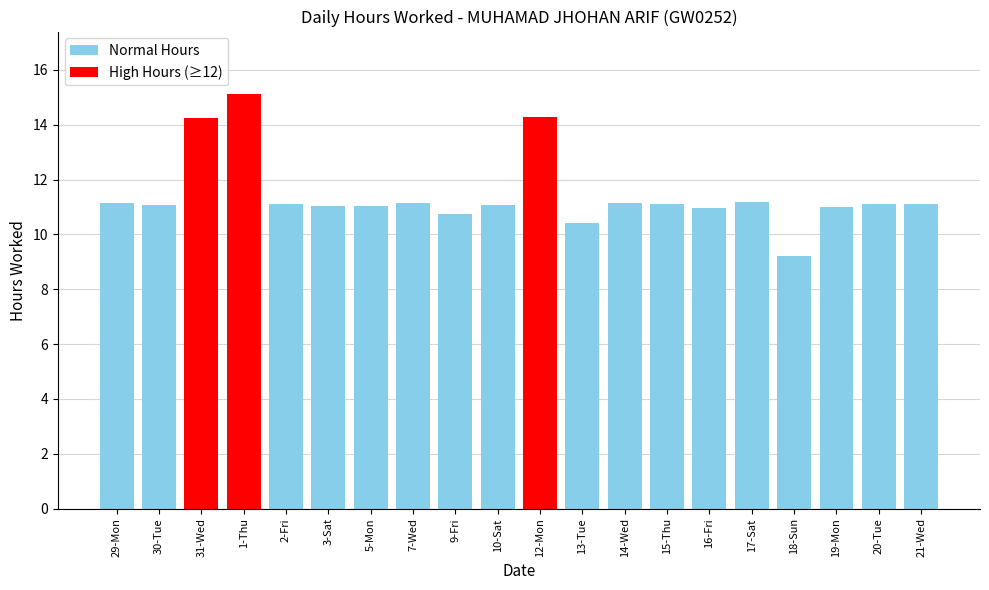

What is the change in value from 30-Tue to 19-Mon?

-0.1